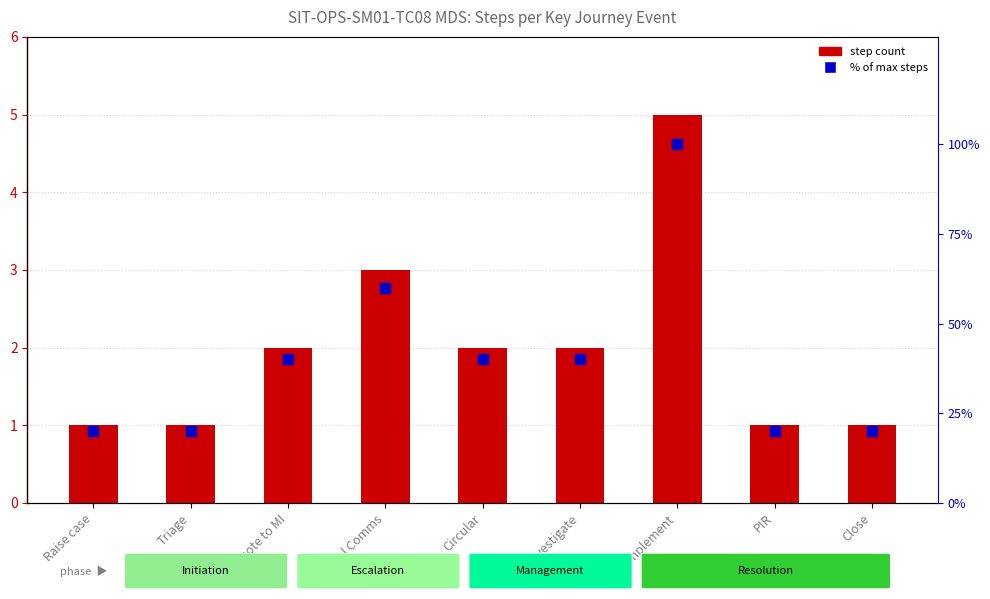

Which series has the widest spread of Y values?

% of max steps